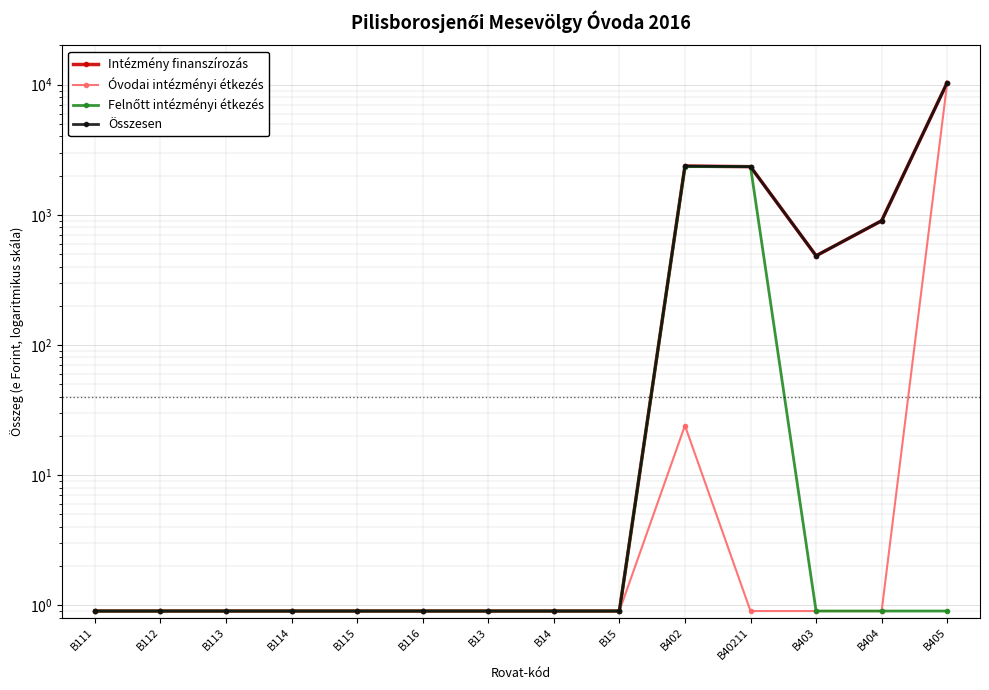

What is the total value across all series at B112?

3.6